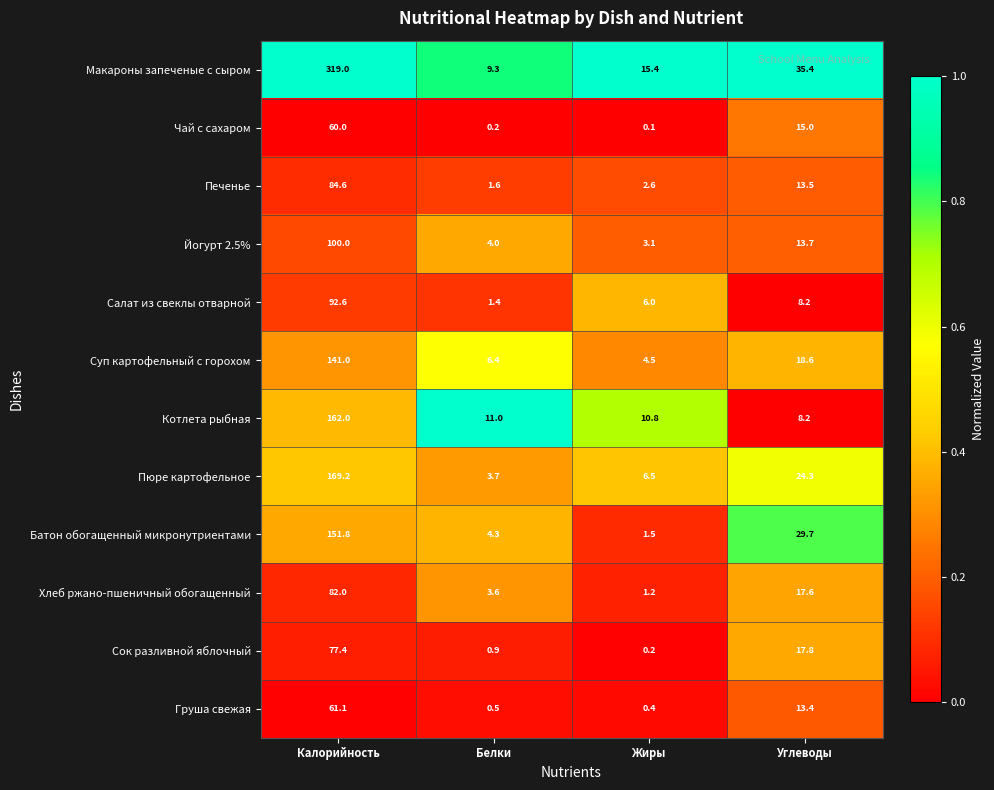

What is the sum of the Хлеб ржано-пшеничный обогащенный values at Углеводы and Жиры?

18.8